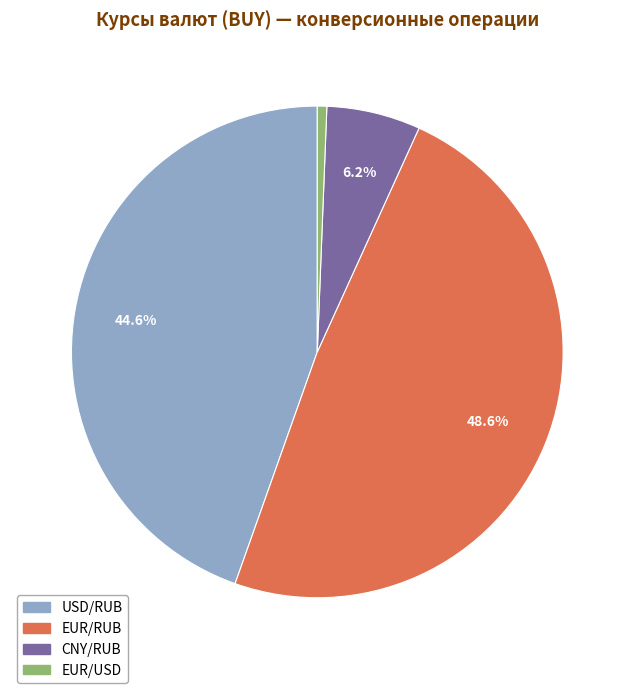

How much of the chart is everything except EUR/RUB?

51.4%